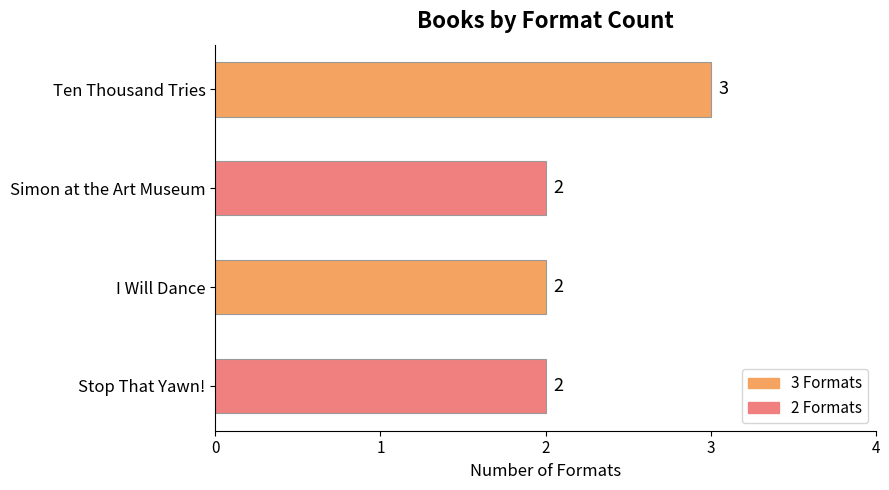

The chart shows a value of 1 at I Will Dance. True or false?

False